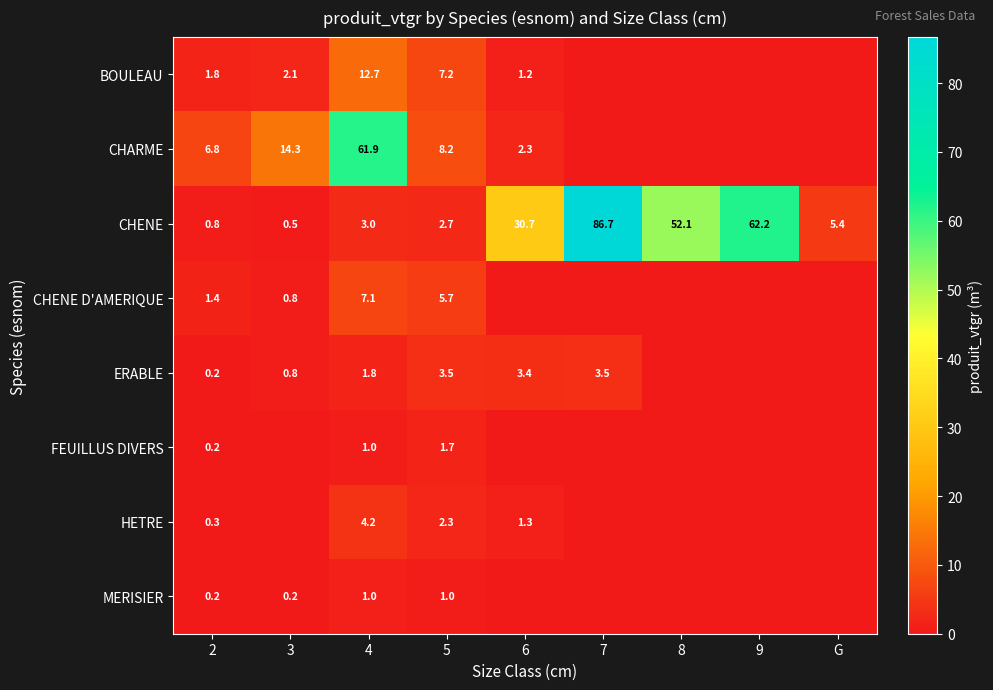

What is the difference between the highest and lowest values at 2?

6.6